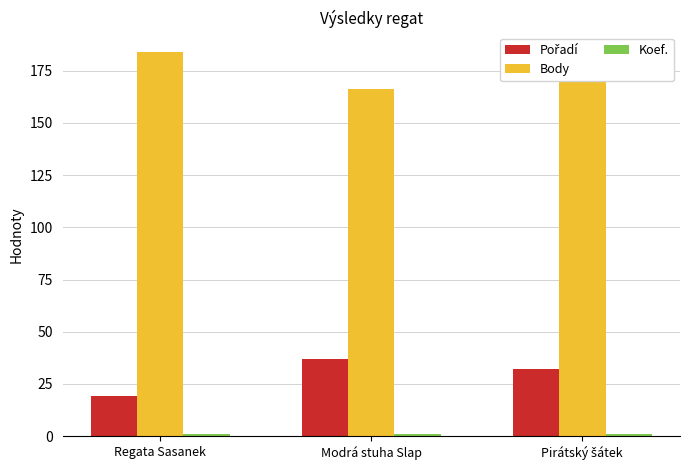

Which series has the largest total across all categories?

Body